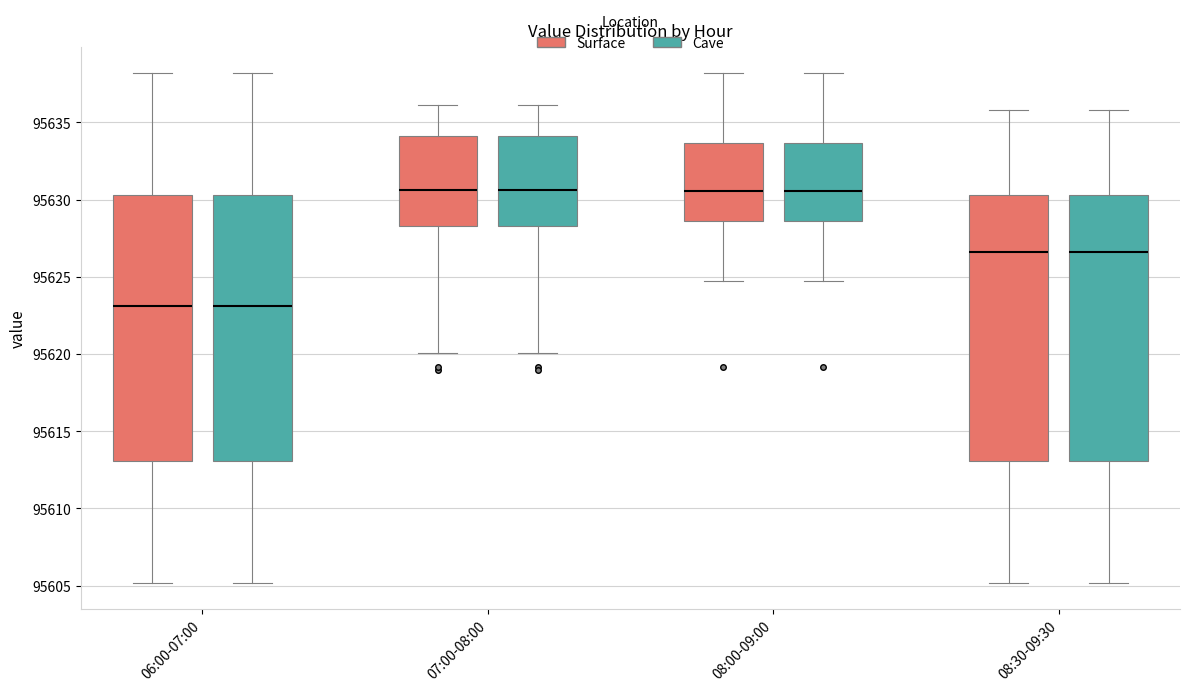

Reading left to right, transcribe this box plot: for each box, give where its median line is, the range the box spans, and where its two whiskers end, as read against the y-axis. The values are not printed on the chart, so give them approximately, as read against the axis.

06:00-07:00 (Surface): median 95623.0, box 95613.0 to 95630.5, whiskers 95605.0 to 95638.0
06:00-07:00 (Cave): median 95623.0, box 95613.0 to 95630.5, whiskers 95605.0 to 95638.0
07:00-08:00 (Surface): median 95630.5, box 95628.5 to 95634.0, whiskers 95620.0 to 95636.0
07:00-08:00 (Cave): median 95630.5, box 95628.5 to 95634.0, whiskers 95620.0 to 95636.0
08:00-09:00 (Surface): median 95630.5, box 95628.5 to 95633.5, whiskers 95624.5 to 95638.0
08:00-09:00 (Cave): median 95630.5, box 95628.5 to 95633.5, whiskers 95624.5 to 95638.0
08:30-09:30 (Surface): median 95626.5, box 95613.0 to 95630.5, whiskers 95605.0 to 95636.0
08:30-09:30 (Cave): median 95626.5, box 95613.0 to 95630.5, whiskers 95605.0 to 95636.0